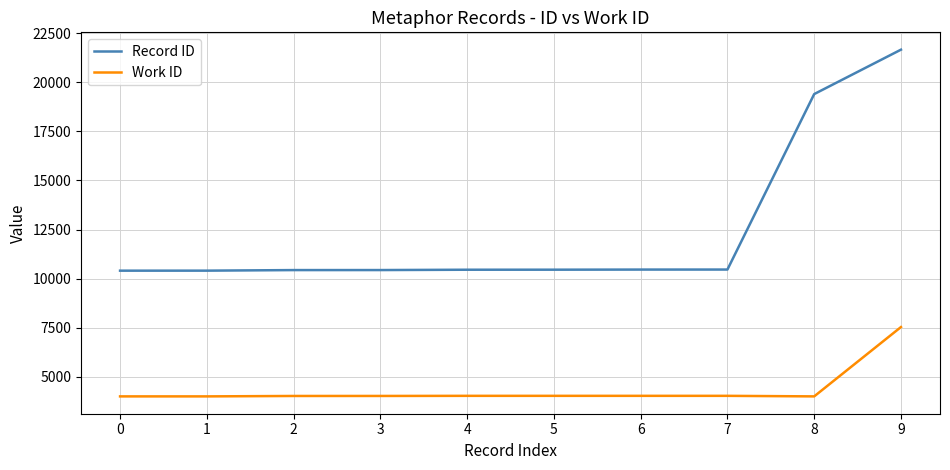

What is the highest value of the Record ID series?

21653